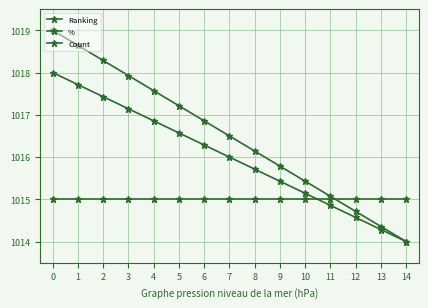

What is the total value across all series at 4?

3049.4